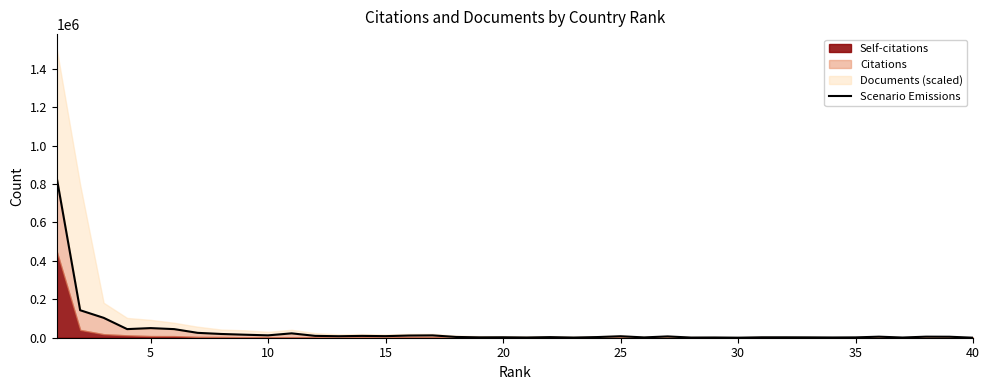

What is the sum of the values at 0 and 36?

835516